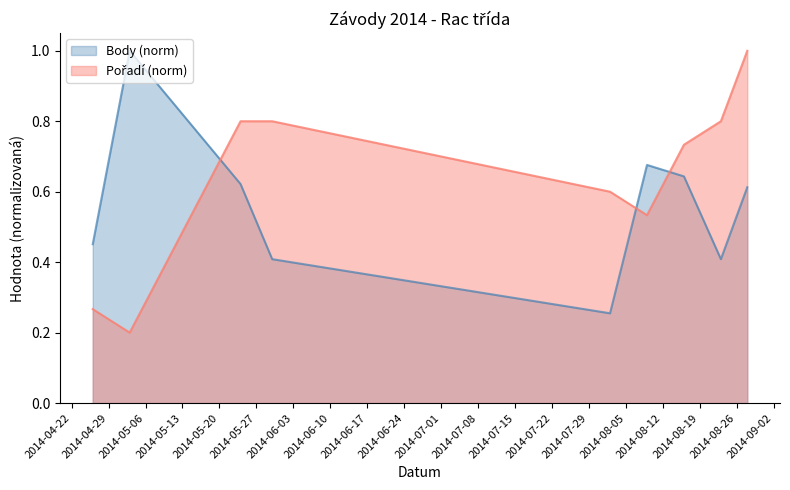

How many interior local valleys does the Pořadí series have?

2